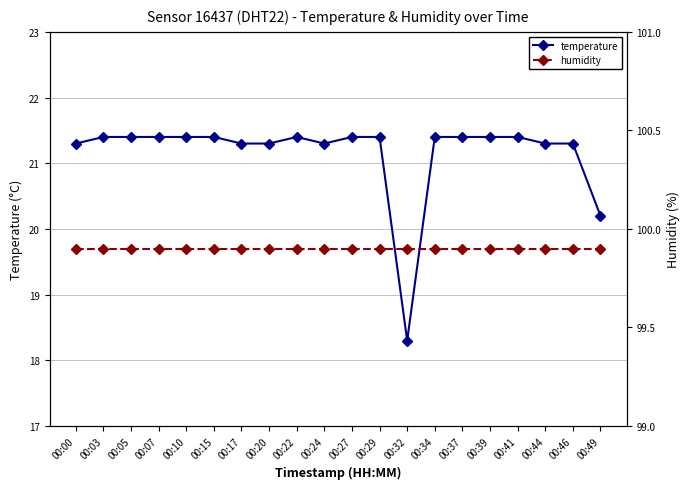

True or false: temperature and humidity intersect in this chart.

False